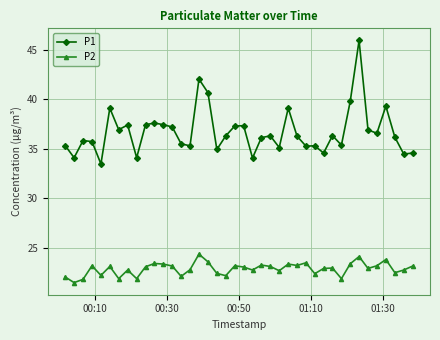

Which series has the largest total across all categories?

P1